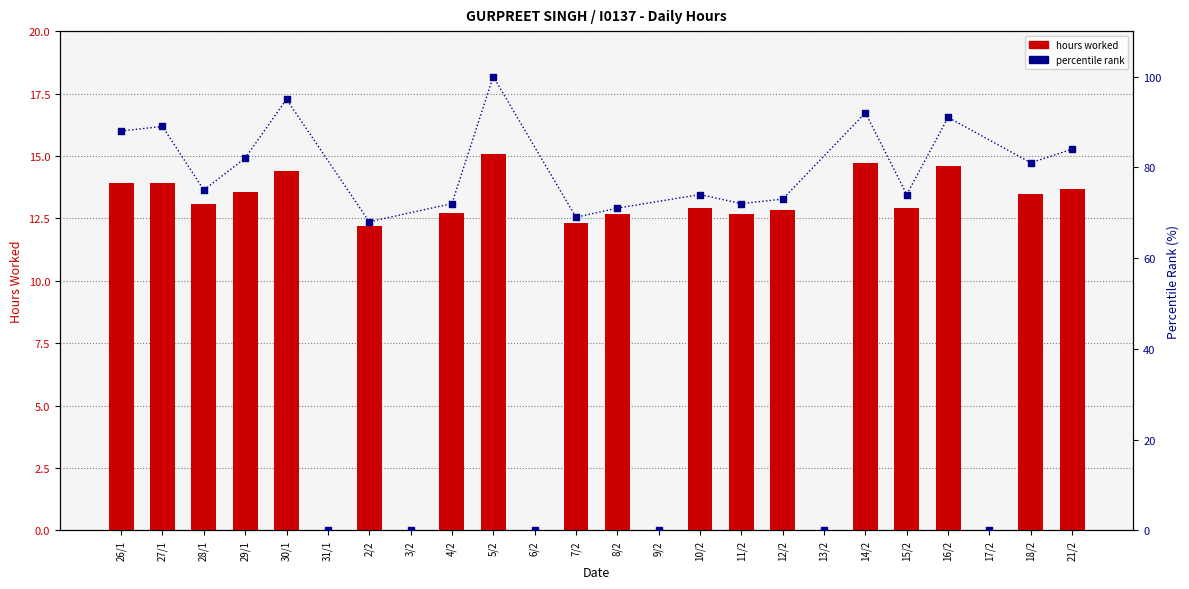

At how many categories does at least one series exceed 60?

18